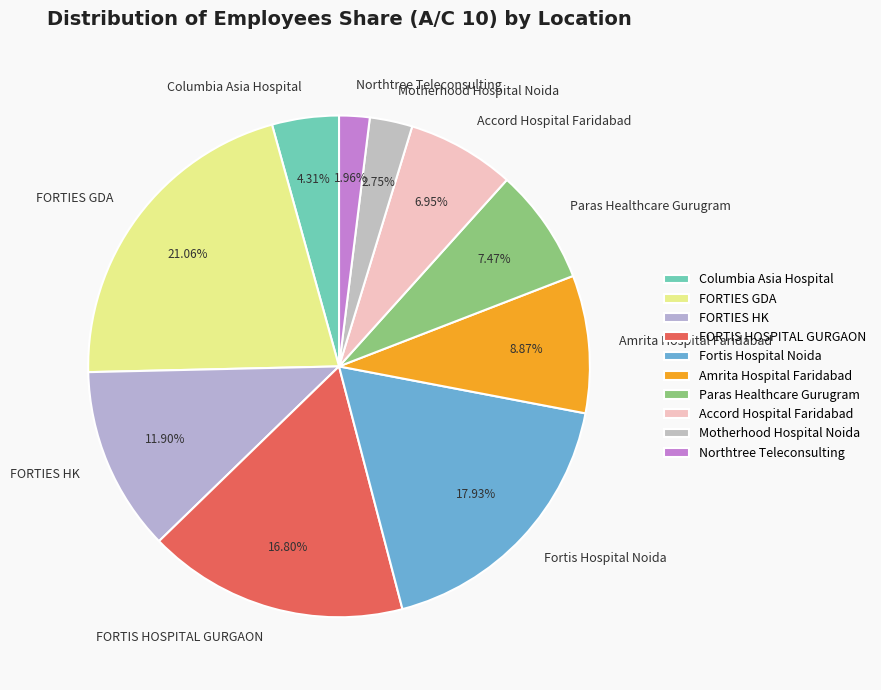

What percentage do Amrita Hospital Faridabad and Paras Healthcare Gurugram together represent?

16.3%